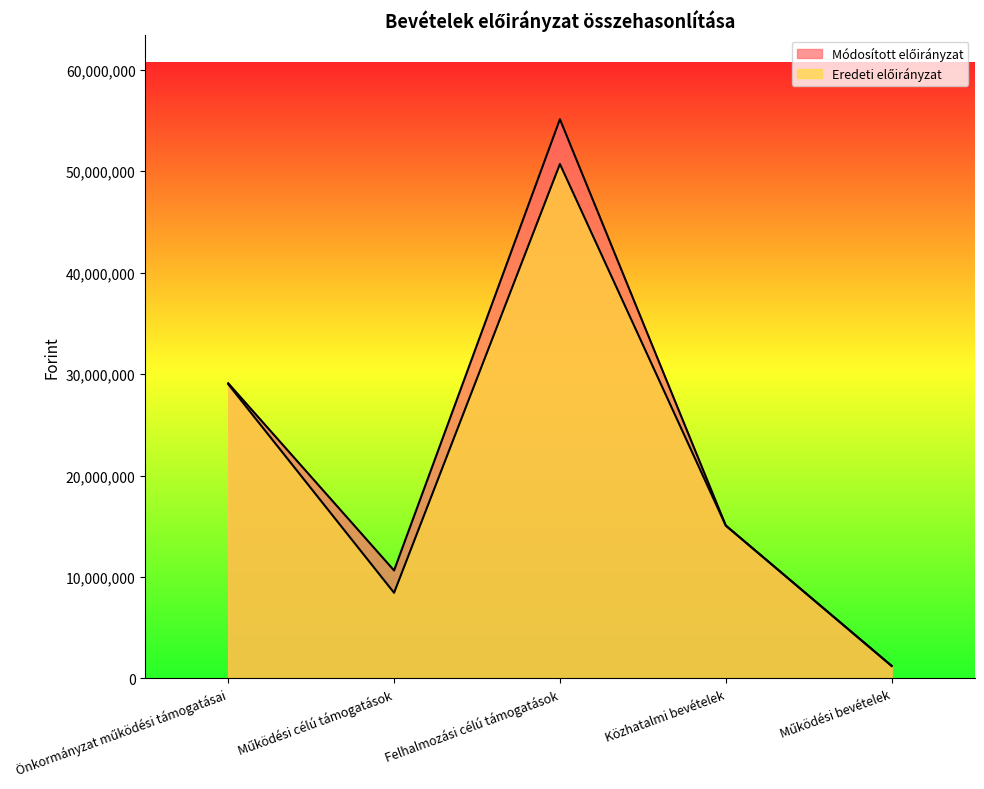

List the labels in order of Eredeti előirányzat value, largest first.

Felhalmozási célú támogatások, Önkormányzat működési támogatásai, Közhatalmi bevételek, Működési célú támogatások, Működési bevételek